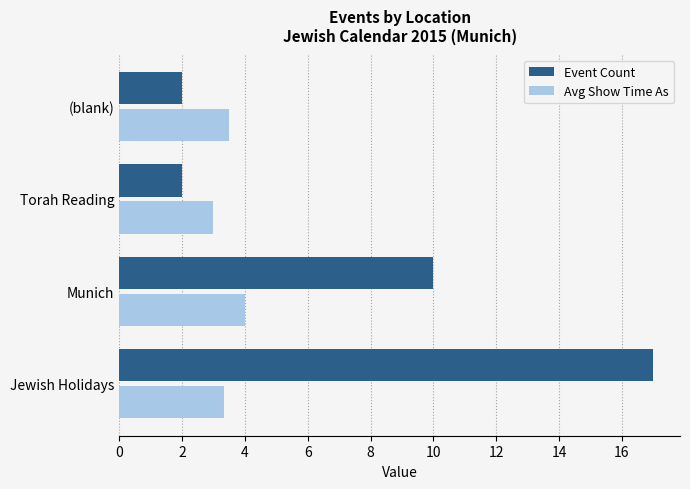

What is the average value of the Avg Show Time As series?

3.5